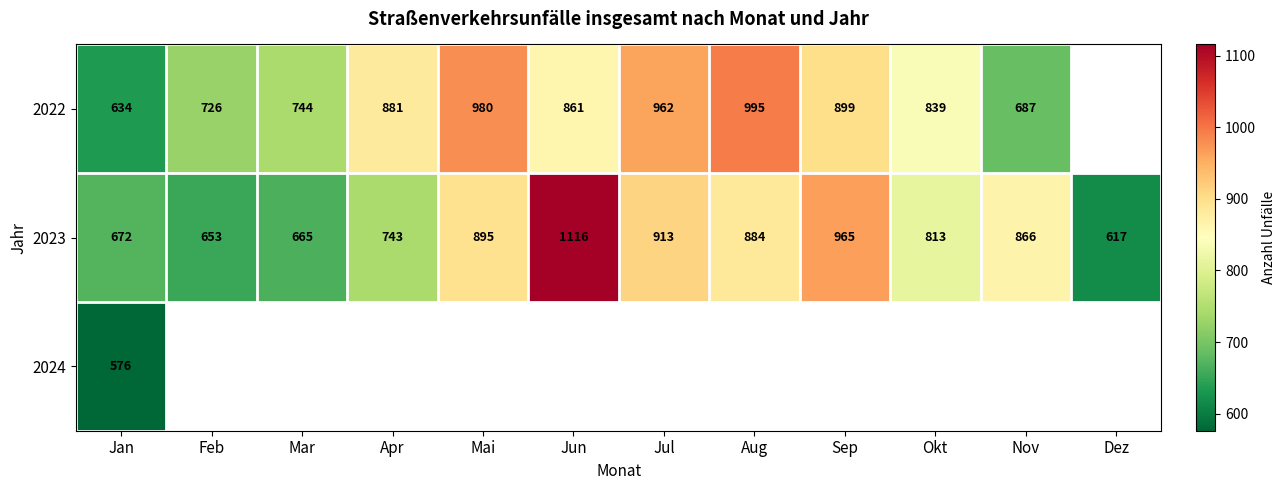

How many distinct data groups are displayed?

3